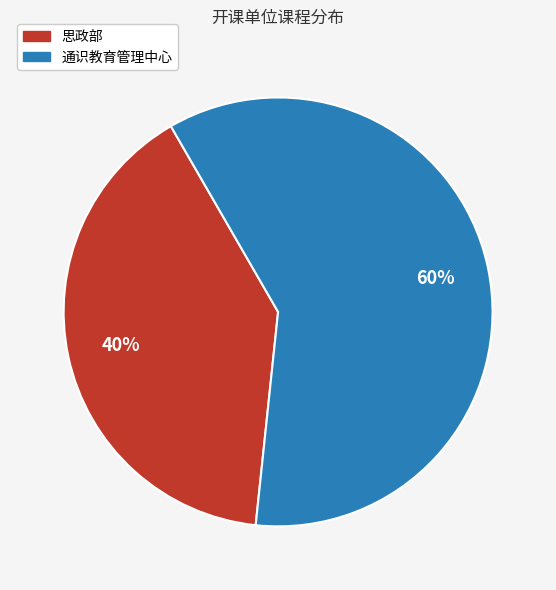

True or false: 思政部 accounts for 35% of the total.

False